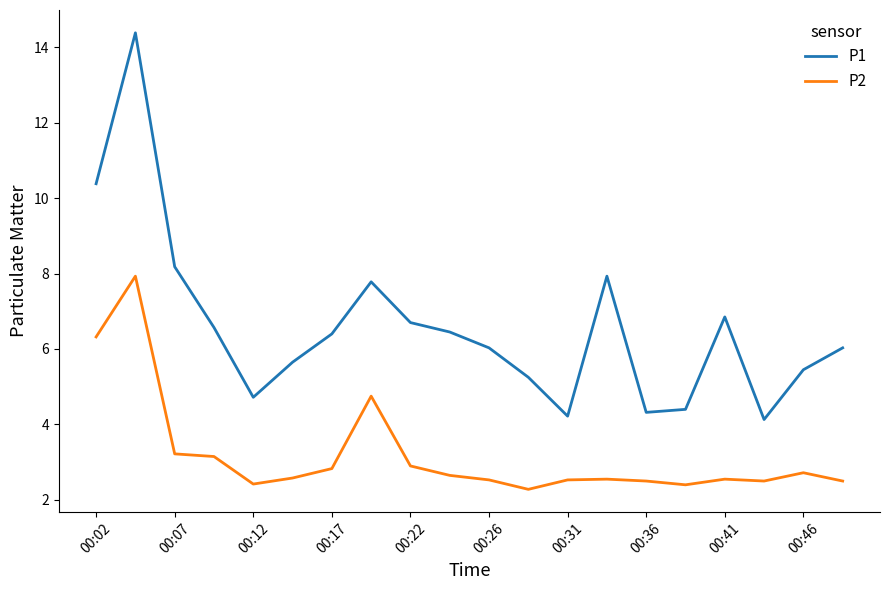

At how many categories does at least one series exceed 4?

20